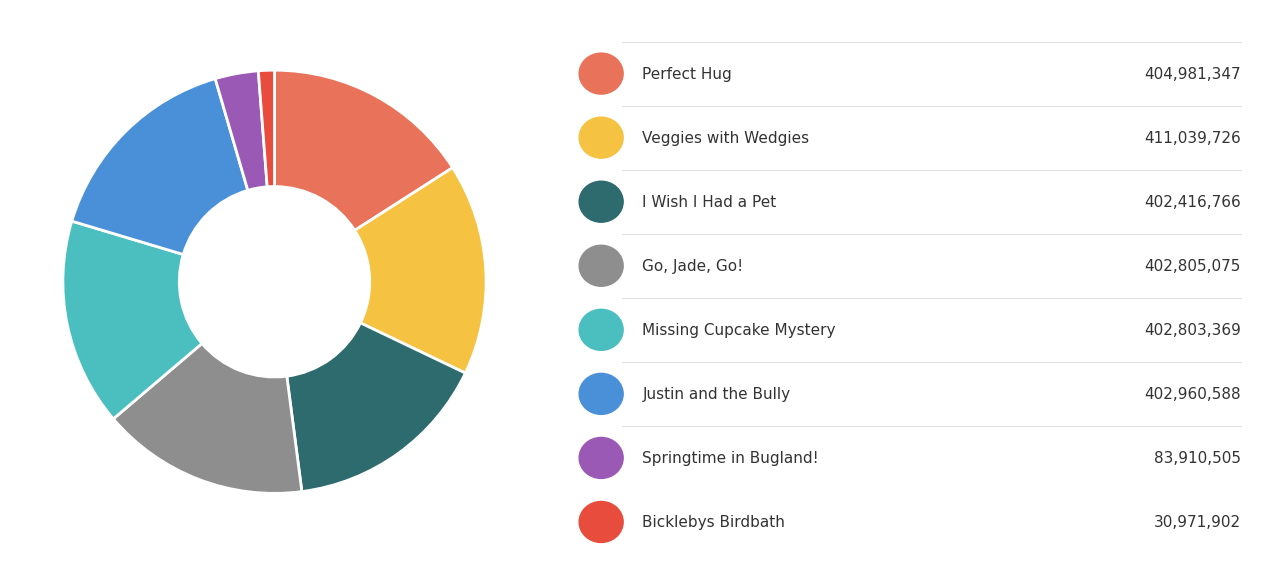

Is there a majority slice in this chart?

No